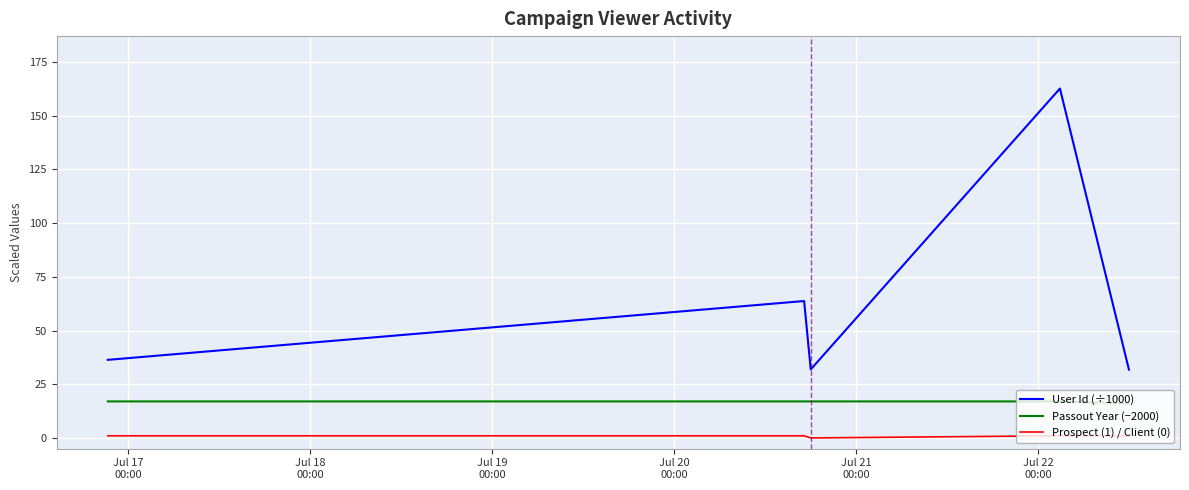

True or false: Passout Year (−2000) and Prospect (1) / Client (0) cross at least once.

False